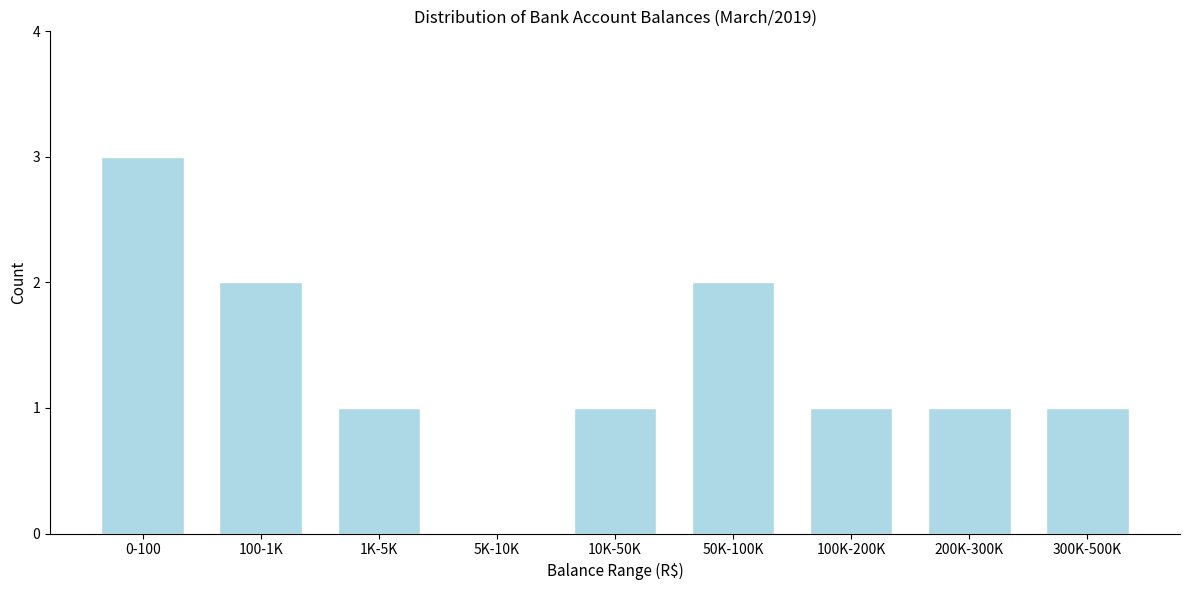

Reading right to left, list all the values displayed in this chart.

300K-500K=1	200K-300K=1	100K-200K=1	50K-100K=2	10K-50K=1	5K-10K=0	1K-5K=1	100-1K=2	0-100=3